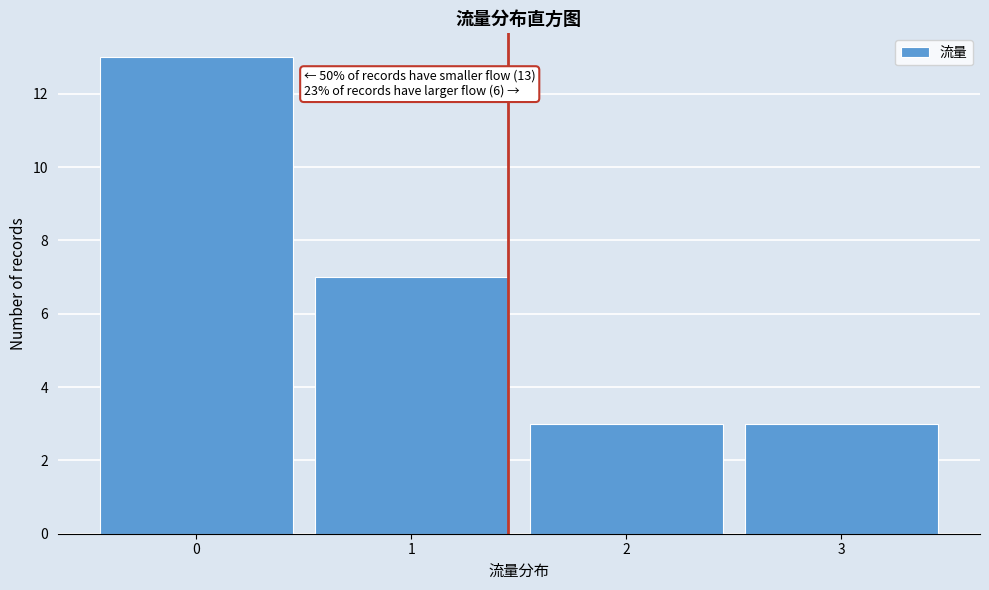

Which range on the x-axis has the tallest bar?

-0.5 to 0.5